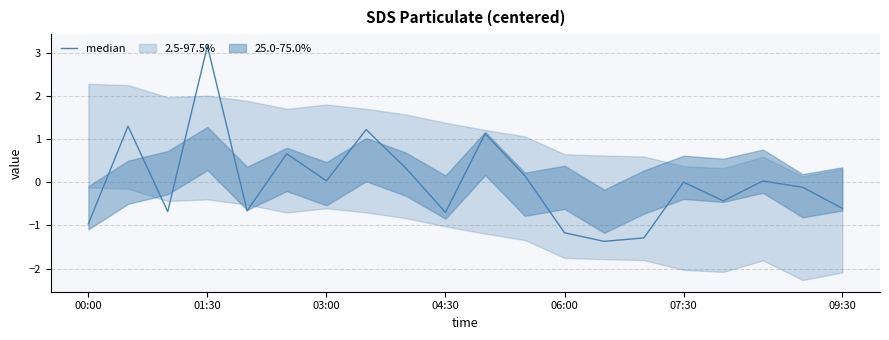

How many values are below 0?

10